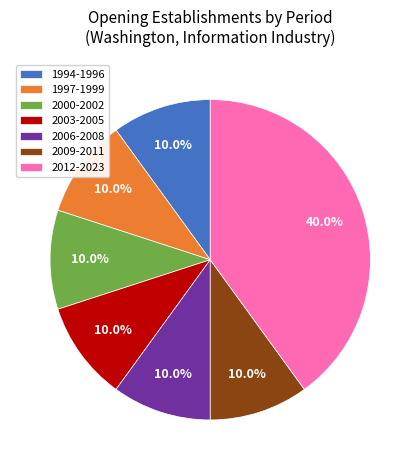

How many slices are in this pie chart?

7